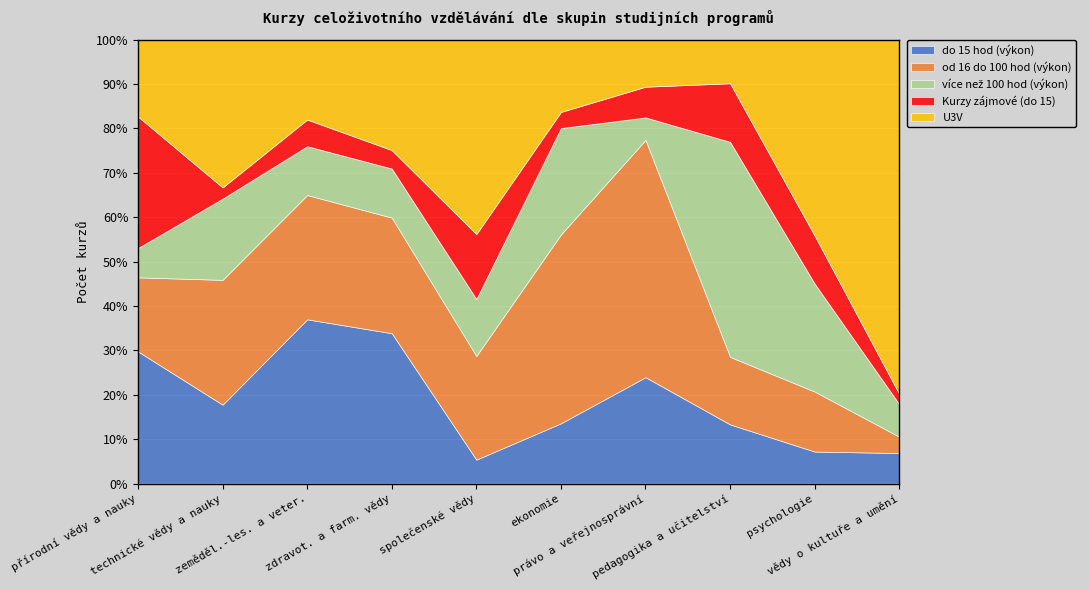

What is the difference between the highest and lowest values at společenské vědy?

449